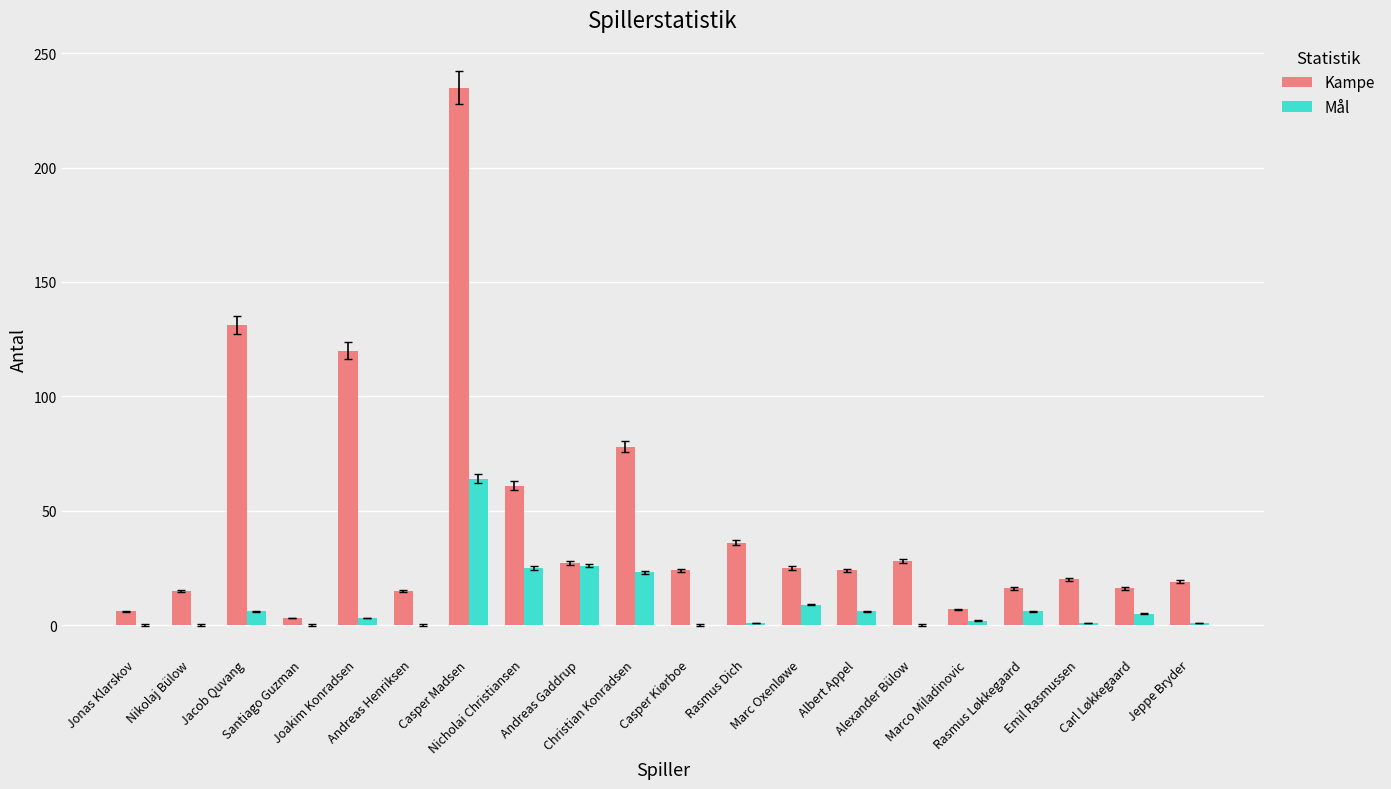

What is the sum of all Kampe values?

906